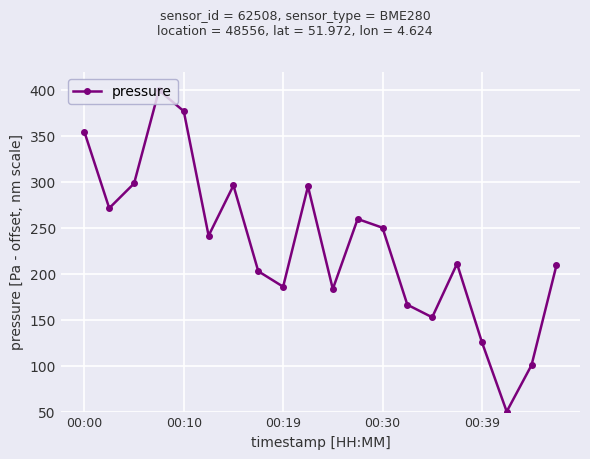

What is the difference between the second highest and minimum values?

327.3